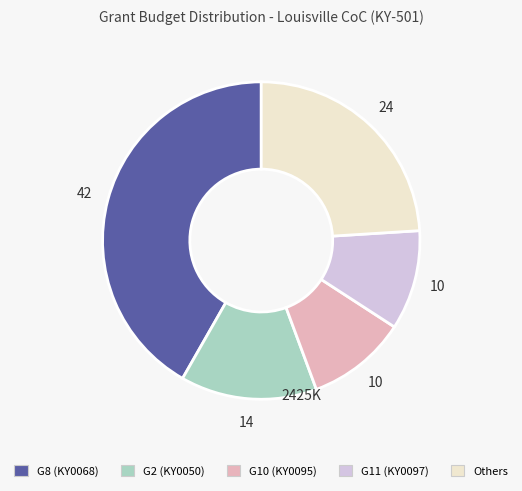

Does any single category account for the majority?

No